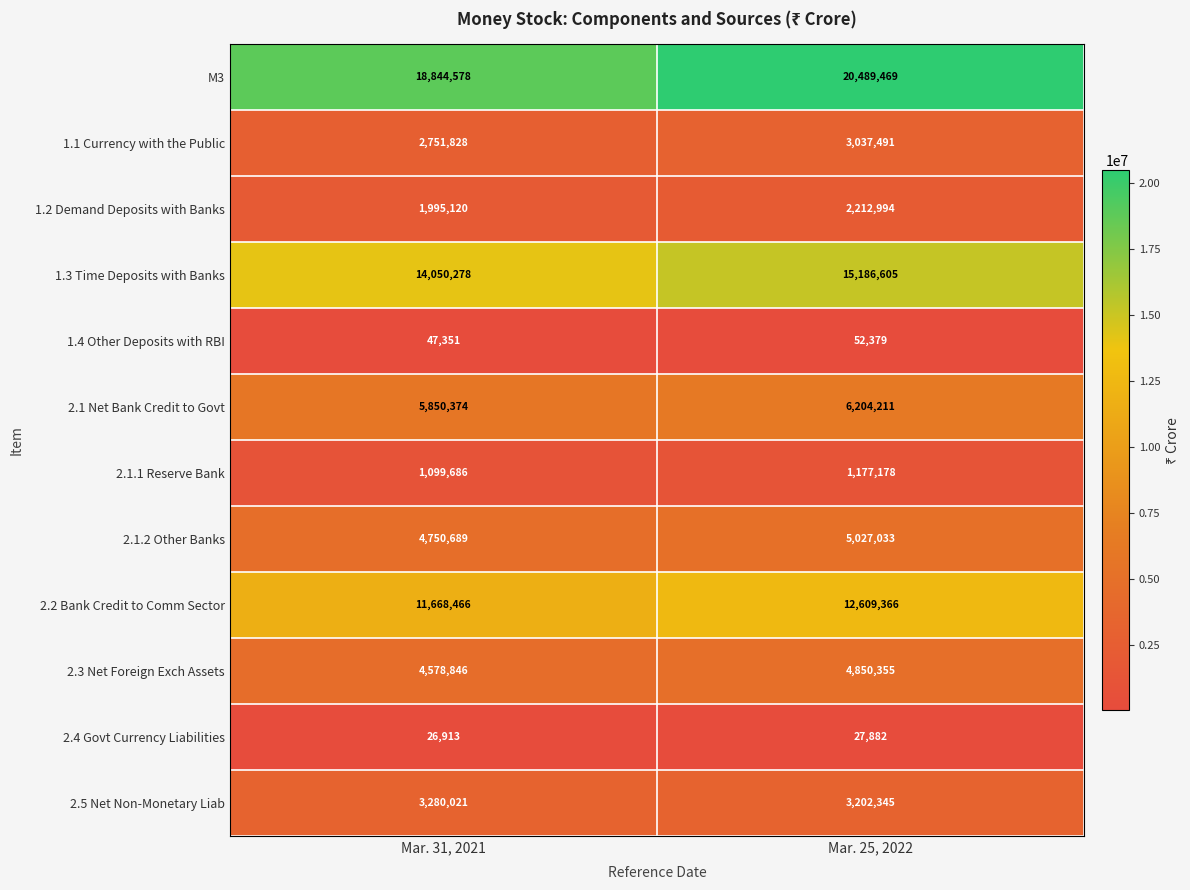

Reading left to right, extract all data points from this chart.

M3: 18844578	20489469
1.1 Currency with the Public: 2751828	3037491
1.2 Demand Deposits with Banks: 1995120	2212994
1.3 Time Deposits with Banks: 14050278	15186605
1.4 Other Deposits with RBI: 47351	52379
2.1 Net Bank Credit to Govt: 5850374	6204211
2.1.1 Reserve Bank: 1099686	1177178
2.1.2 Other Banks: 4750689	5027033
2.2 Bank Credit to Comm Sector: 11668466	12609366
2.3 Net Foreign Exch Assets: 4578846	4850355
2.4 Govt Currency Liabilities: 26913	27882
2.5 Net Non-Monetary Liab: 3280021	3202345